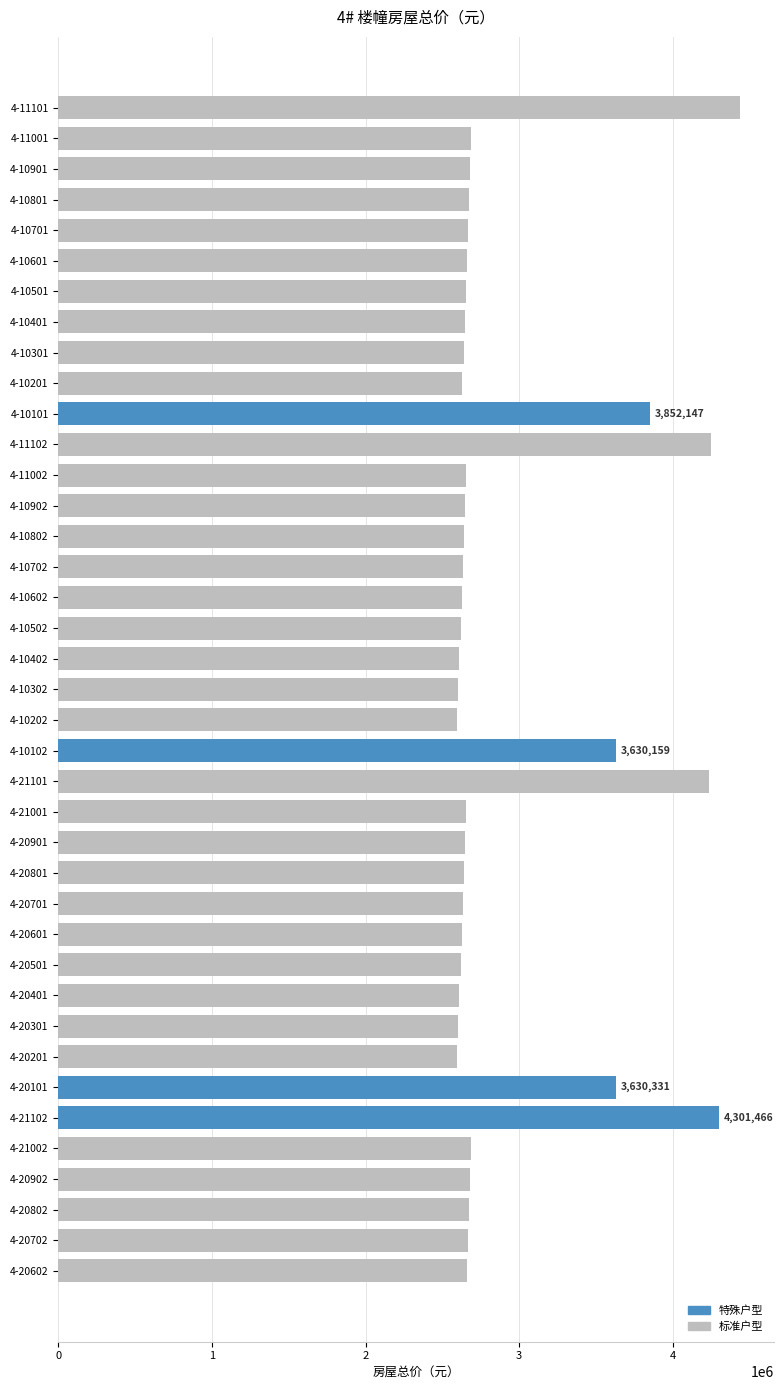

What is the label of the 39th bar from the top?

4-20602